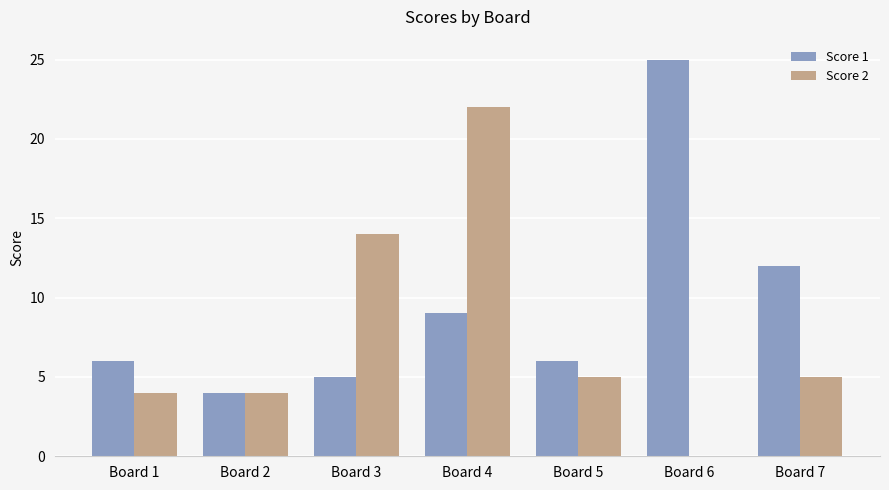

What is the sum of the Score 2 values at Board 4 and Board 3?

36